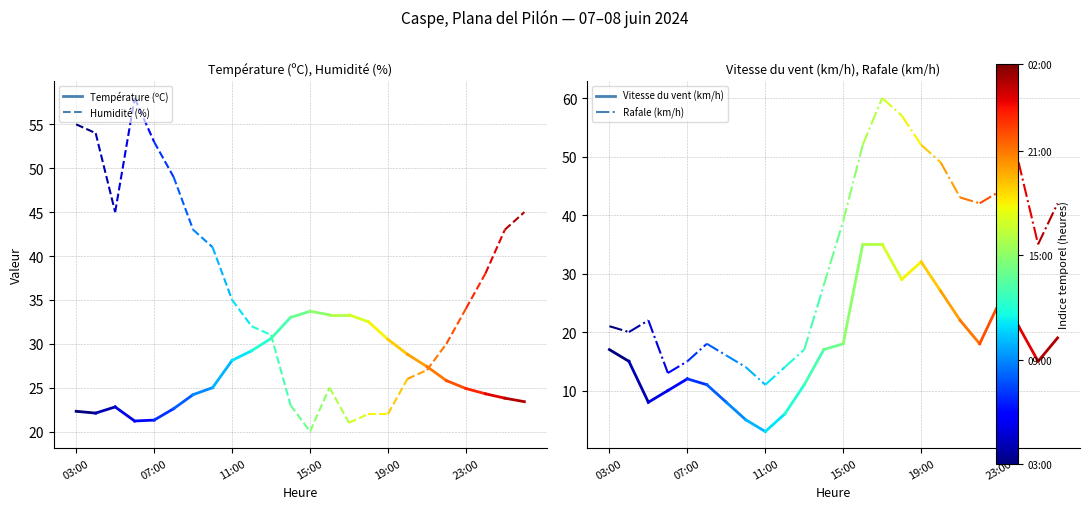

The value of Température (ºC) at 03:00 is 37.1. True or false?

False